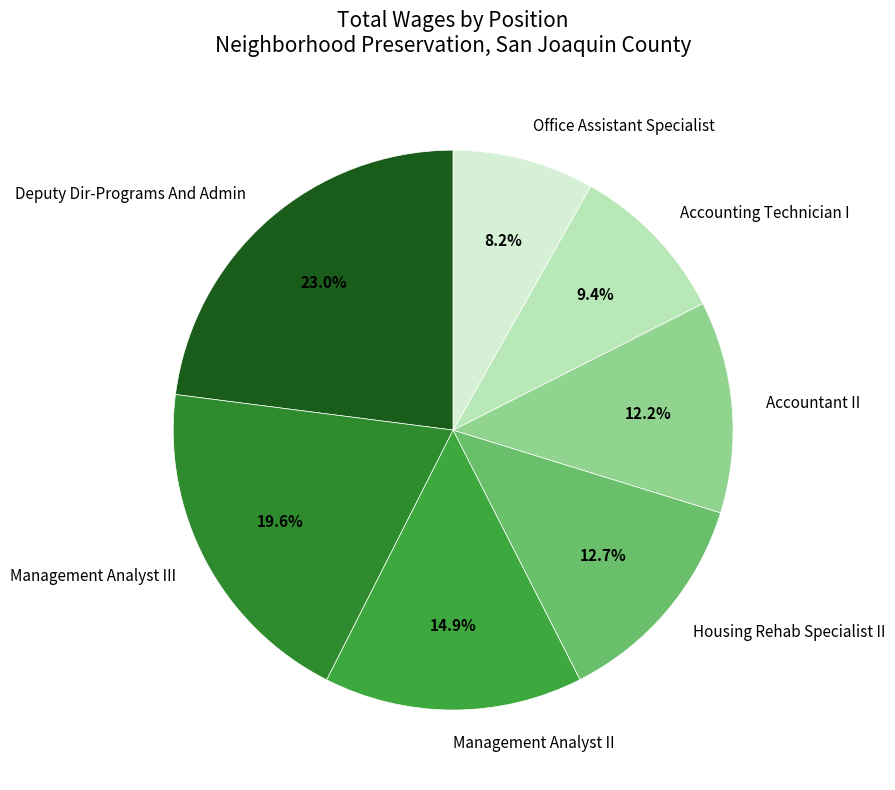

Approximately how many times larger is the value at Housing Rehab Specialist II compared to Management Analyst II?

0.9